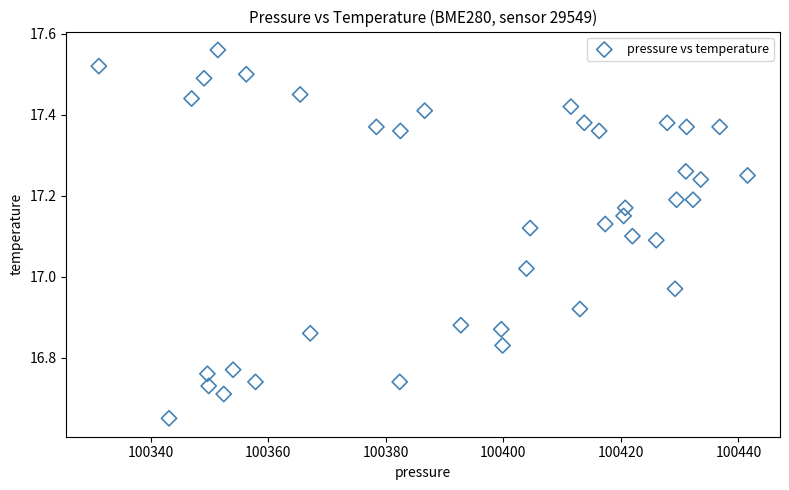

What is the range of Y values (max minus min)?

0.9